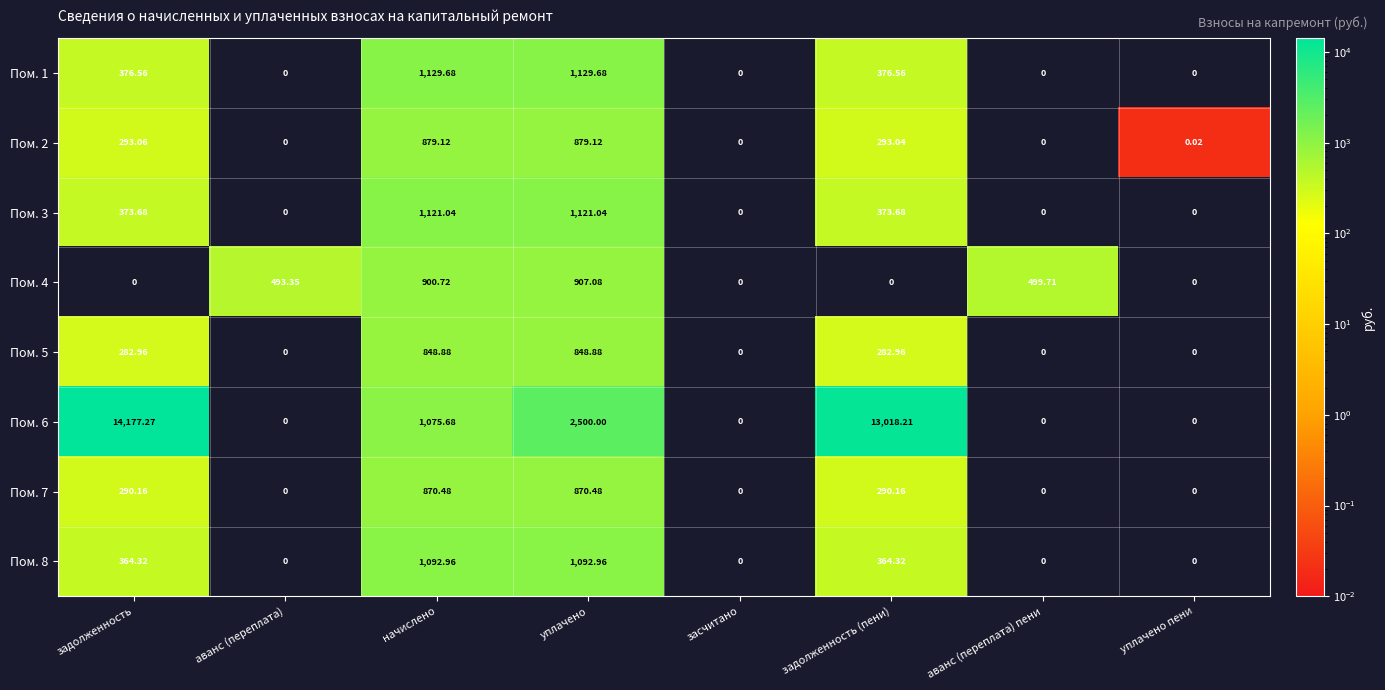

Which category has the highest value across all series?

задолженность